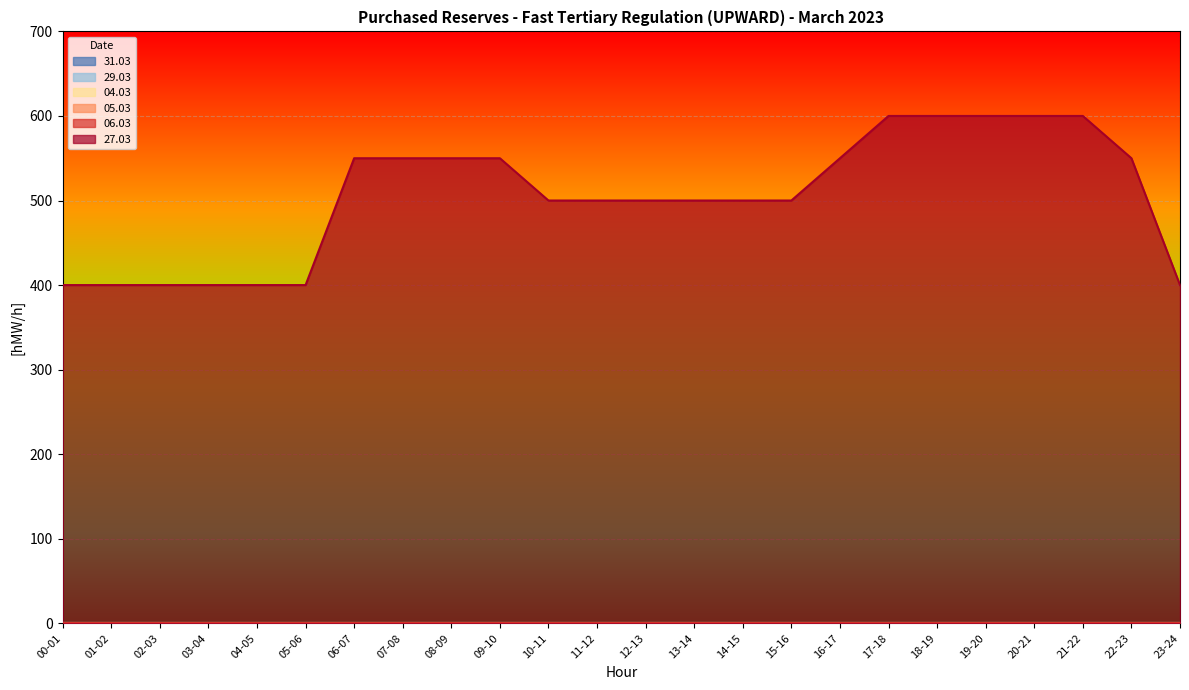

At which category is the sum across all series the highest?

17-18